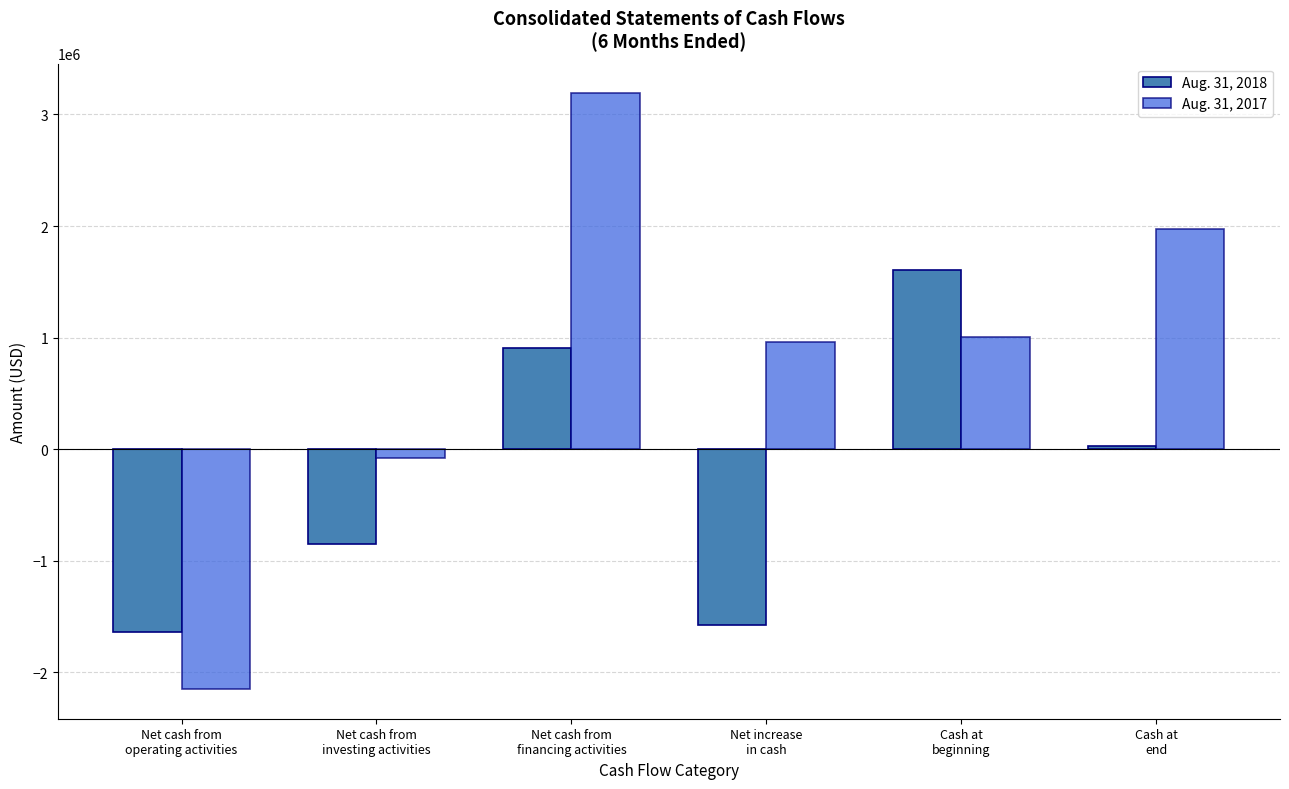

What is the label of the 6th bar from the right?

Net cash from
operating activities